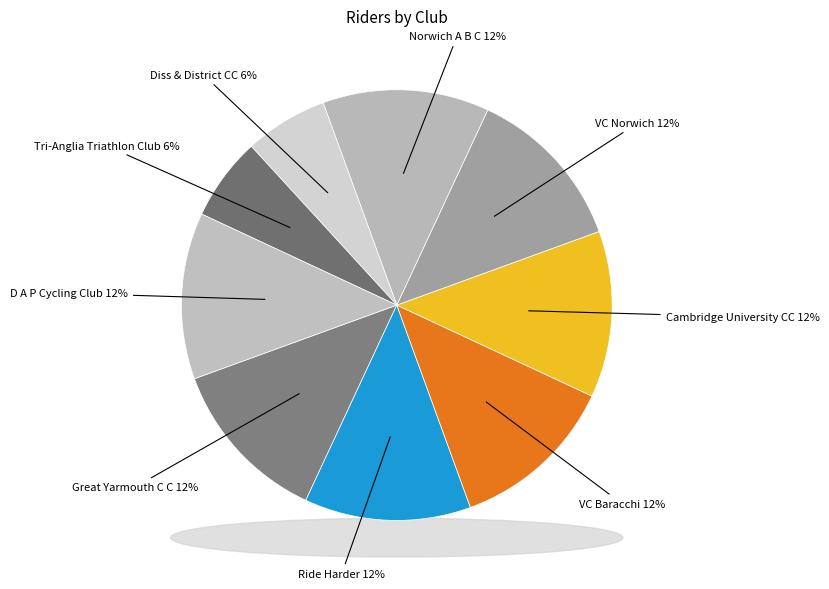

What is the smallest slice in the pie chart?

Diss & District CC